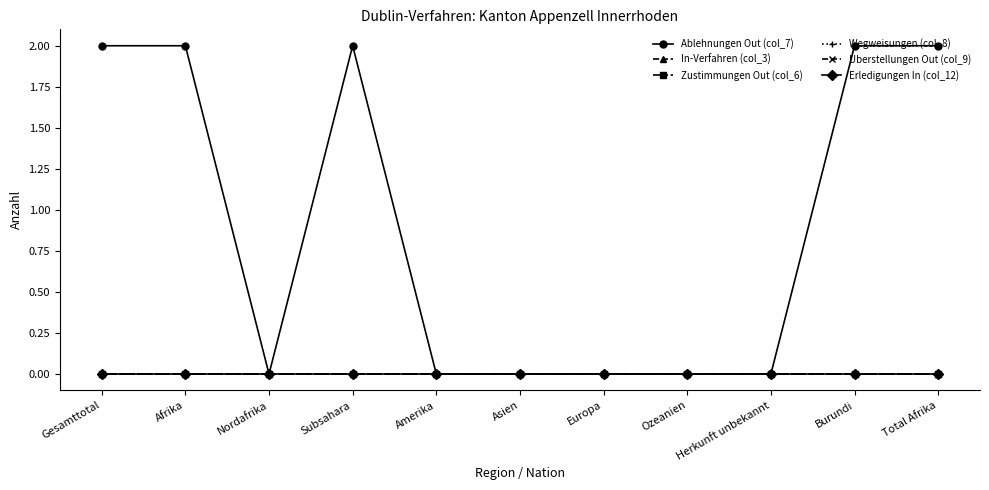

Is this an area chart (filled region under the line)?

No